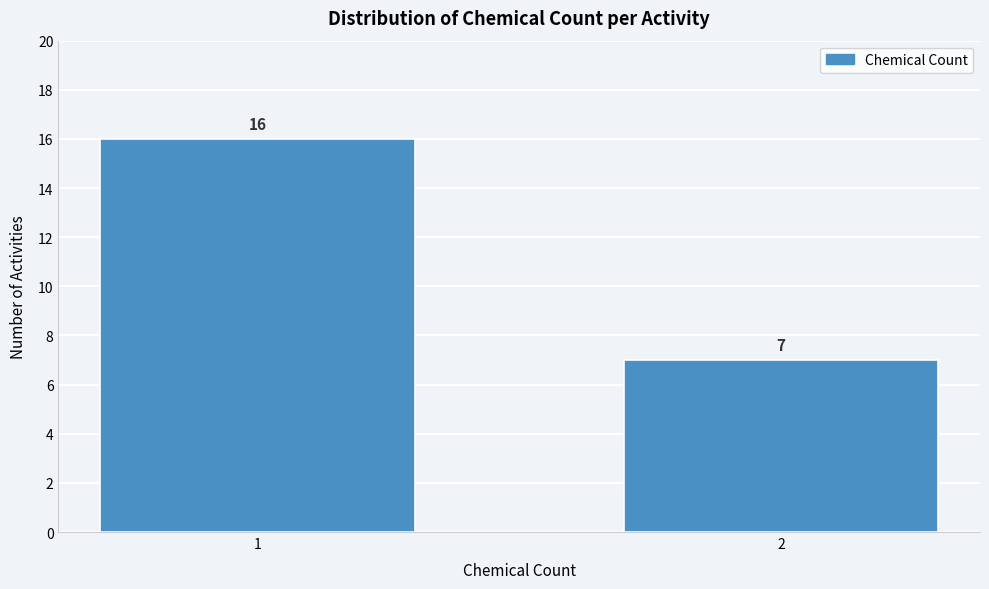

Reading left to right, transcribe all the data shown in this chart.

1=16	2=7